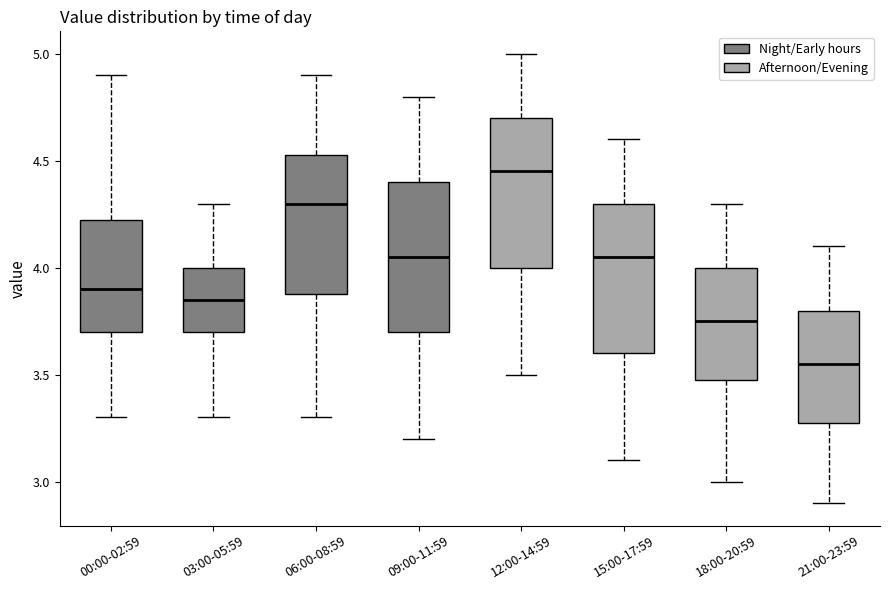

Reading left to right, transcribe this box plot: for each box, give where its median line is, the range the box spans, and where its two whiskers end, as read against the y-axis. The values are not printed on the chart, so give them approximately, as read against the axis.

00:00-02:59: median 3.90, box 3.70 to 4.25, whiskers 3.30 to 4.90
03:00-05:59: median 3.85, box 3.70 to 4.00, whiskers 3.30 to 4.30
06:00-08:59: median 4.30, box 3.90 to 4.55, whiskers 3.30 to 4.90
09:00-11:59: median 4.05, box 3.70 to 4.40, whiskers 3.20 to 4.80
12:00-14:59: median 4.45, box 4.00 to 4.70, whiskers 3.50 to 5.00
15:00-17:59: median 4.05, box 3.60 to 4.30, whiskers 3.10 to 4.60
18:00-20:59: median 3.75, box 3.50 to 4.00, whiskers 3.00 to 4.30
21:00-23:59: median 3.55, box 3.30 to 3.80, whiskers 2.90 to 4.10